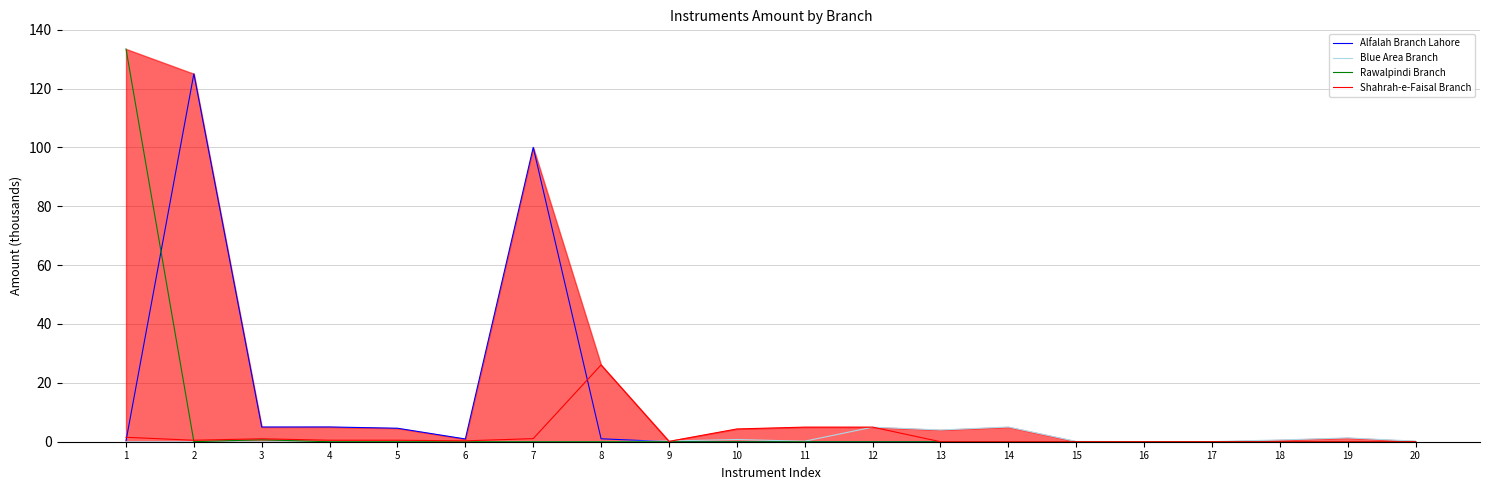

What are all the series names shown in the legend?

Alfalah Branch Lahore, Blue Area Branch, Rawalpindi Branch, Shahrah-e-Faisal Branch